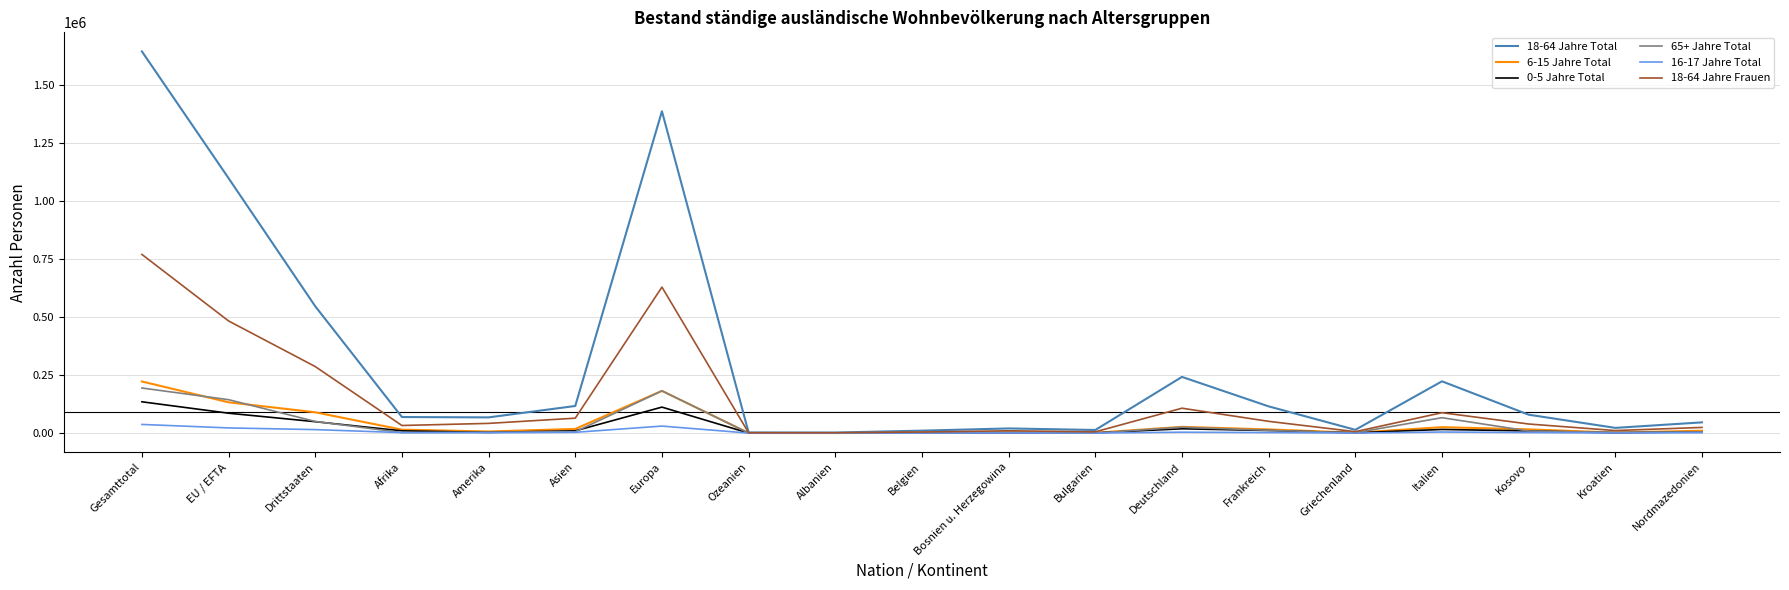

Which series has the largest range (max minus min)?

18-64 Jahre Total